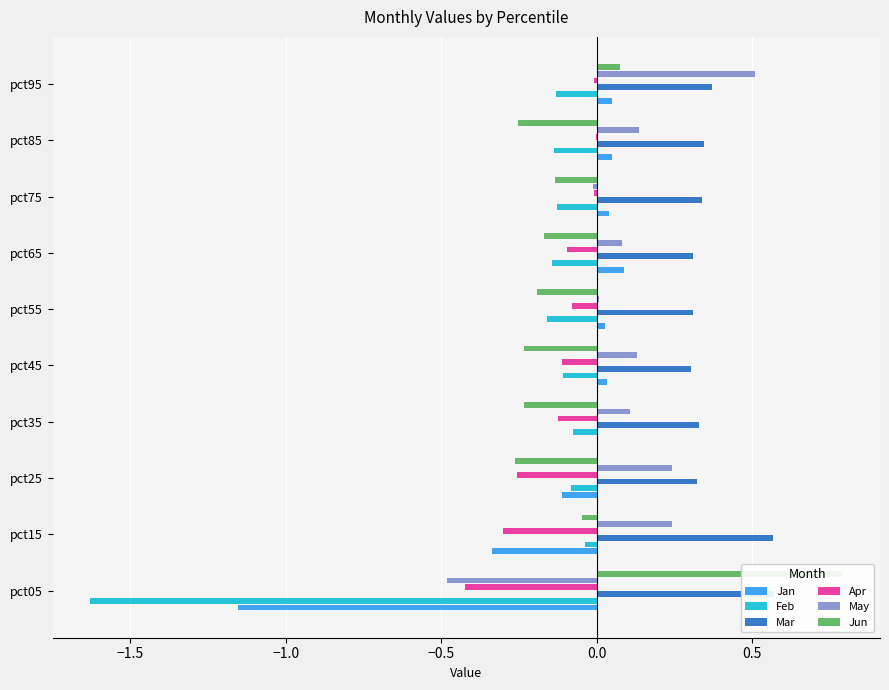

What is the approximate value of Feb at pct85?

-0.1